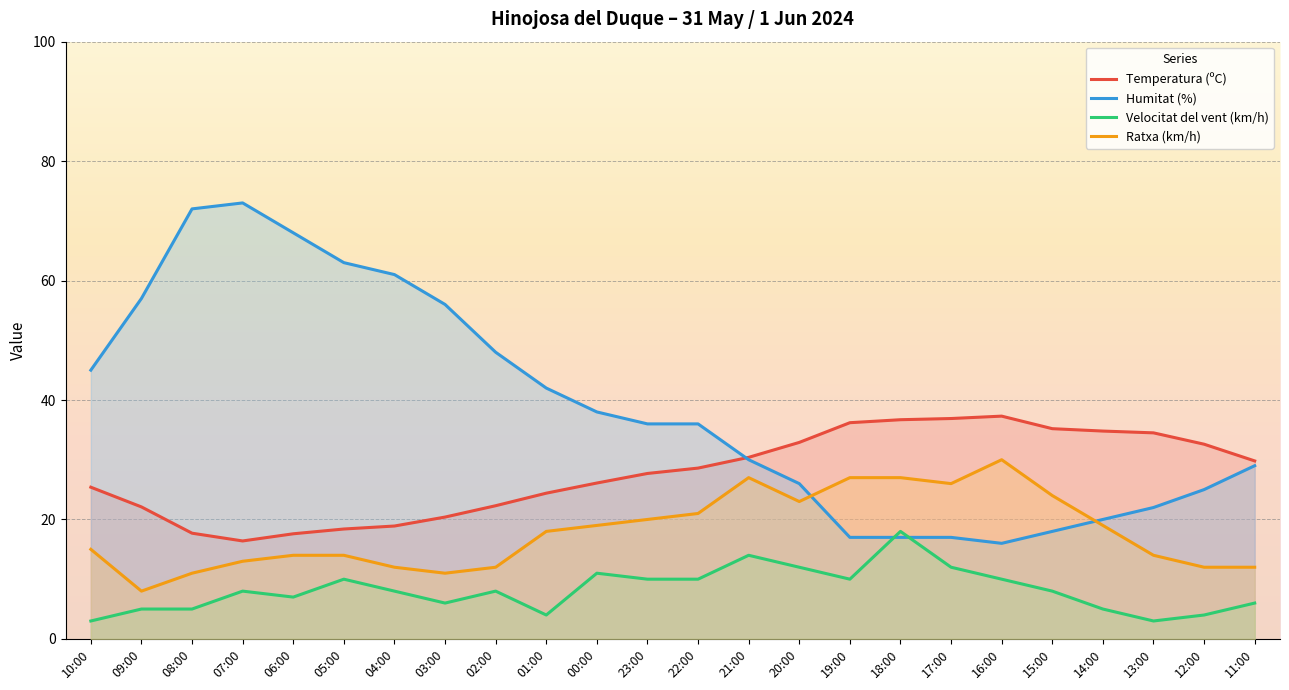

Which has a higher value, 19:00 or 00:00?

19:00